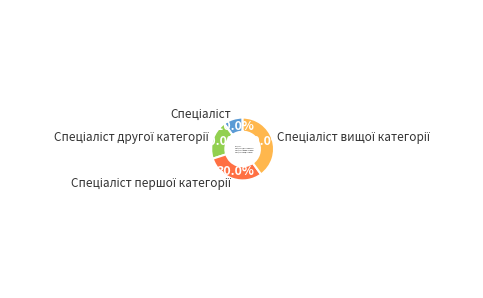

Is there any slice that represents more than half of the pie?

No